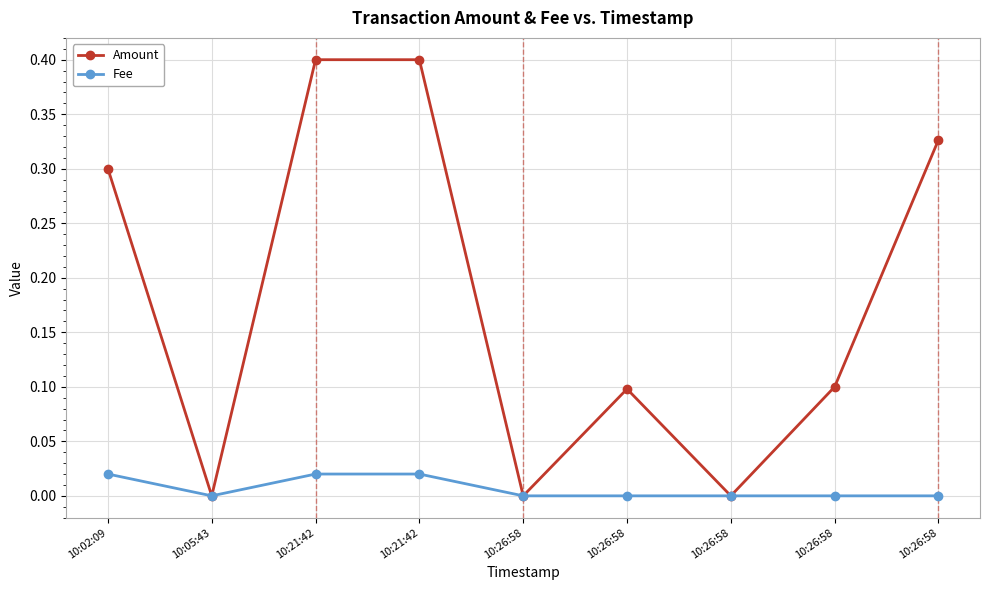

Is this an area chart (filled region under the line)?

No